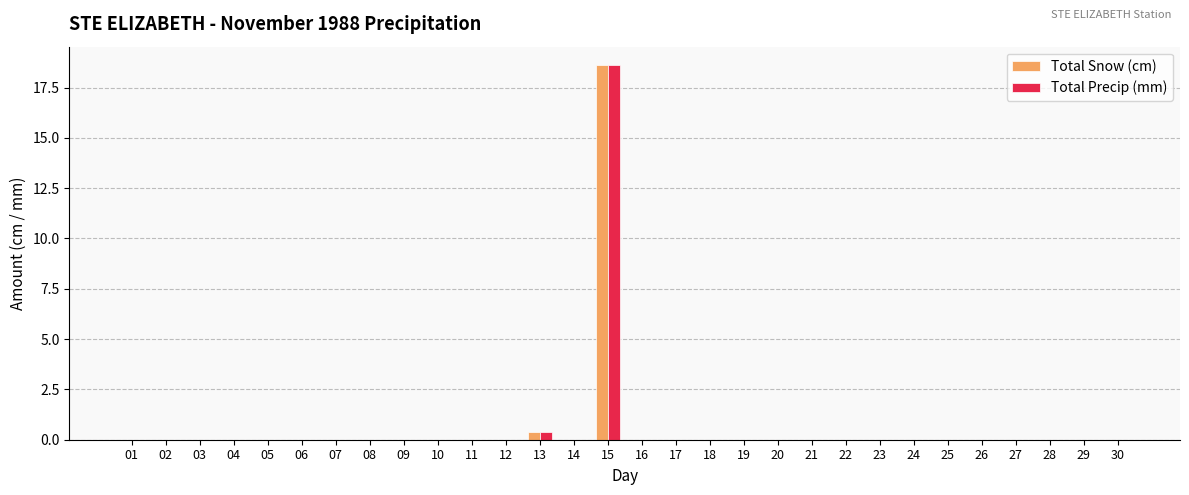

At which category is the sum across all series the highest?

15